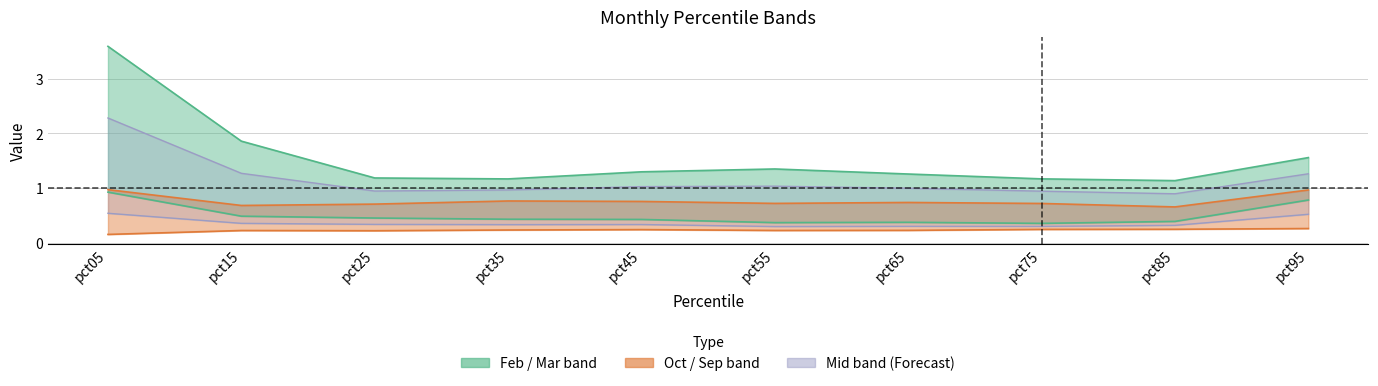

What is the difference between the maximum and minimum values in the Sep series?

0.1